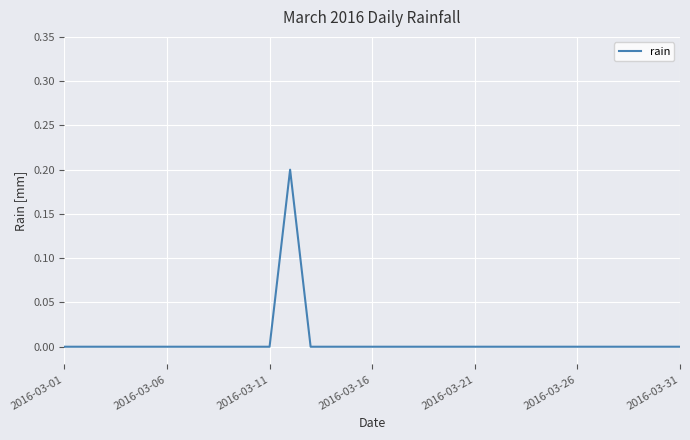

How many lines are shown in the chart?

1